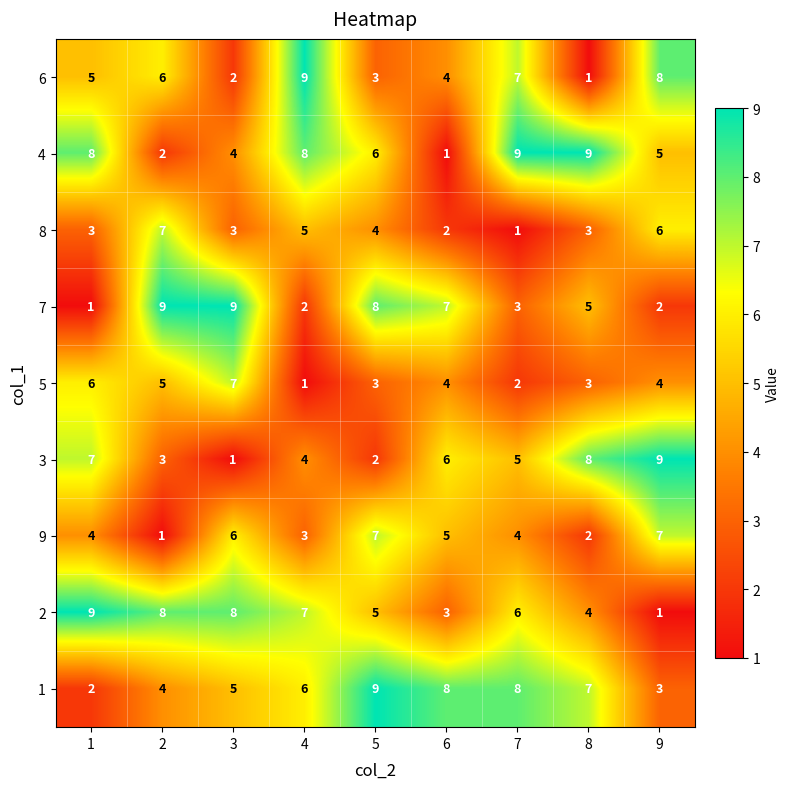

Count the 3 values in the range 3 to 7.

5